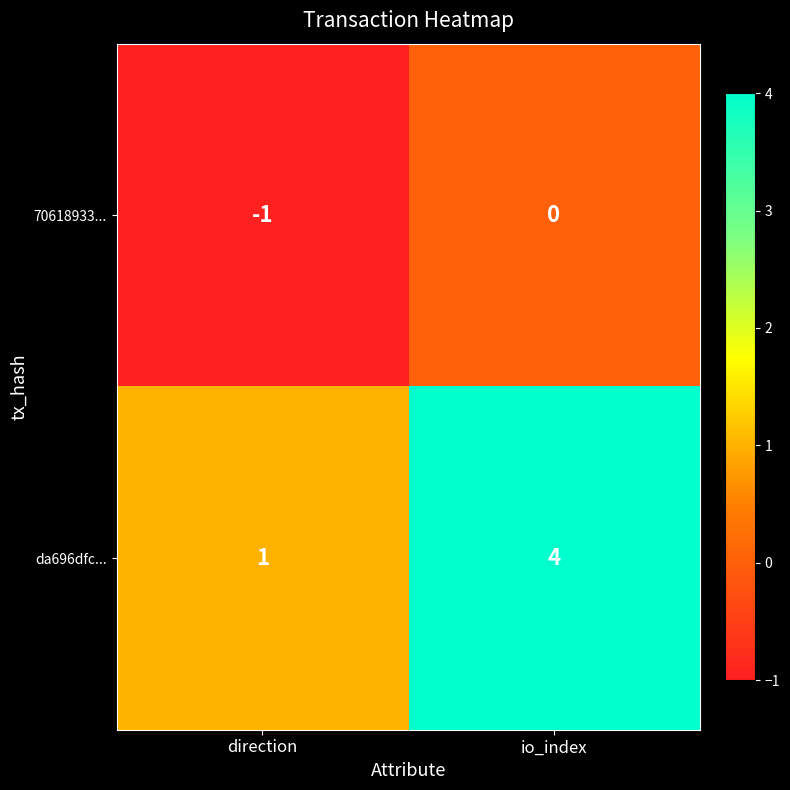

At how many categories does at least one series exceed 3?

1